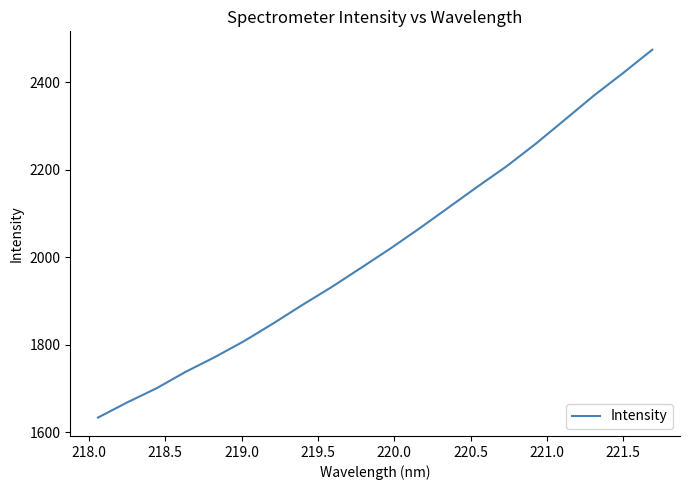

What is the greatest value displayed?

2474.2